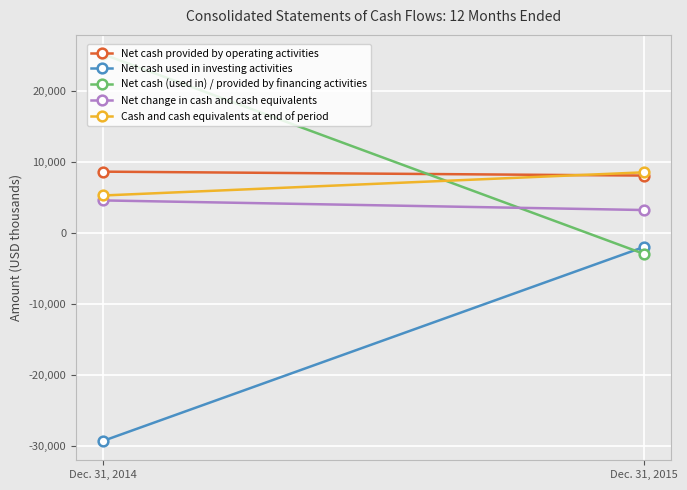

What is the value of the Net cash provided by operating activities point at the 1st from the left?

8679